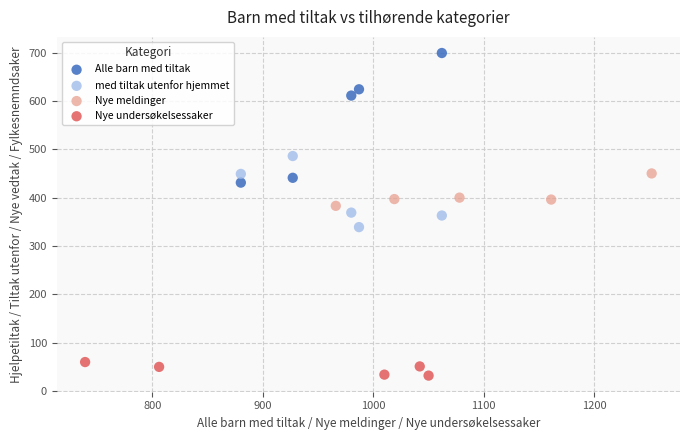

Which series has the largest Y range (max minus min)?

Alle barn med tiltak